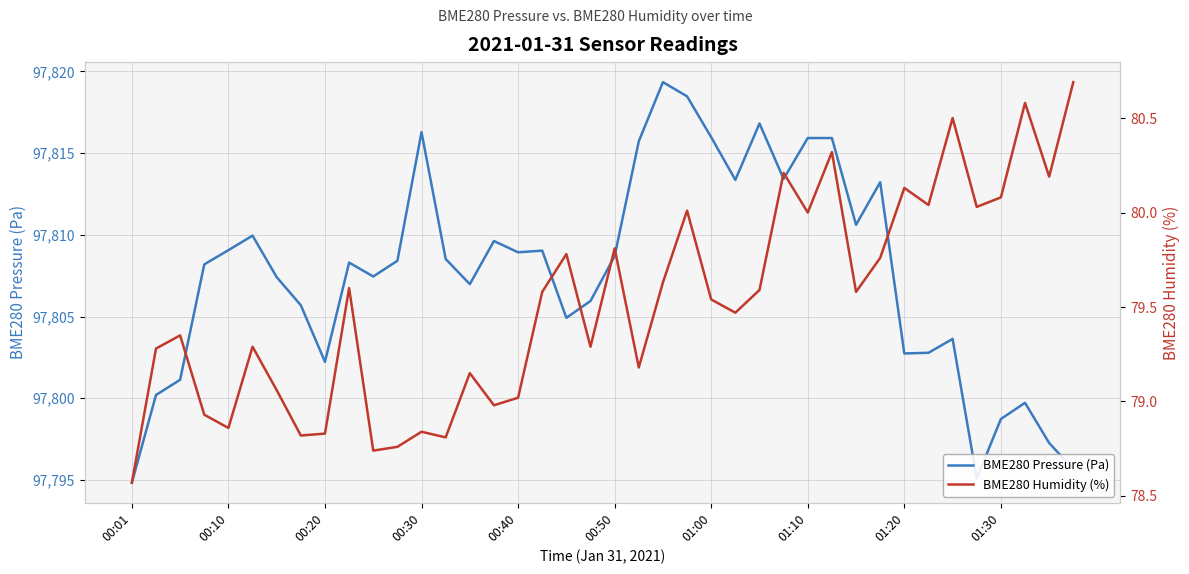

Between 11 and 23, which series saw the biggest shift?

BME280 Pressure (Pa)